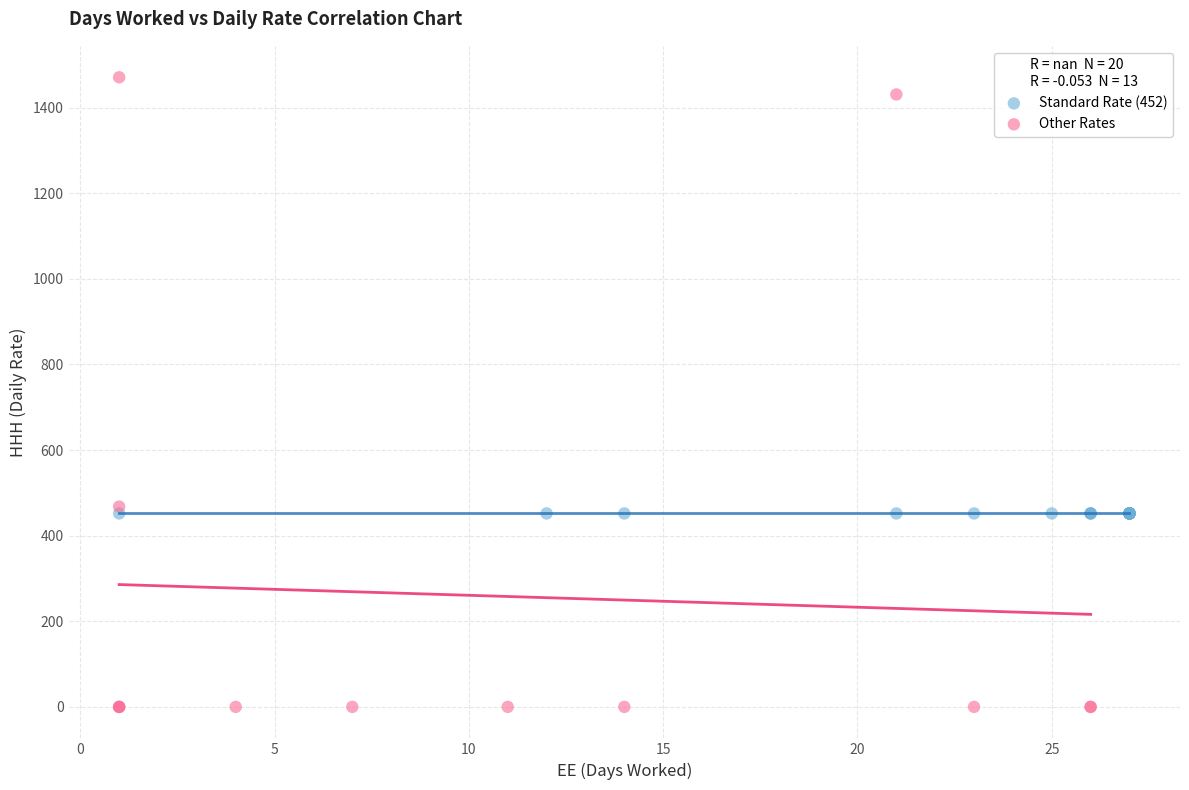

What are all the series names shown in the legend?

Standard Rate (452), Other Rates